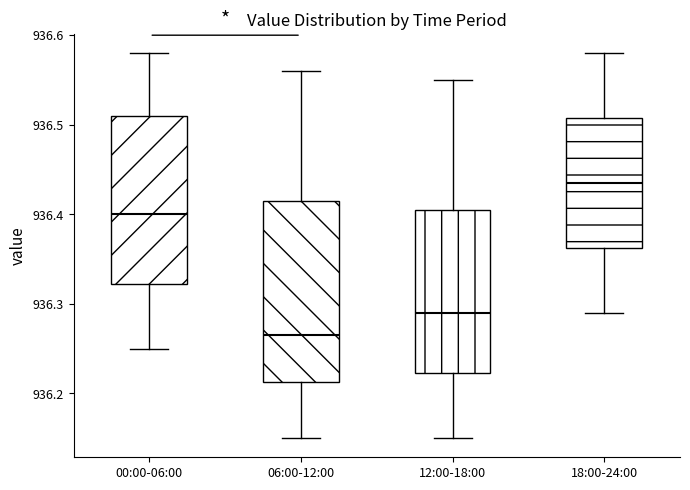

Comparing the boxes themselves (not the whiskers), which one is the tallest?

06:00-12:00